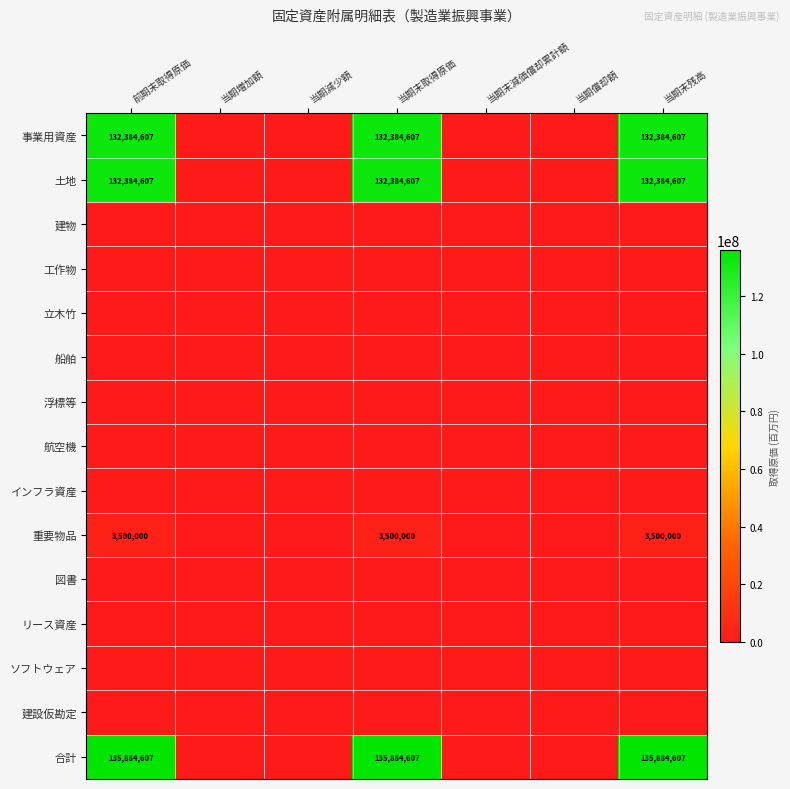

At how many categories does at least one series exceed 121152645?

3